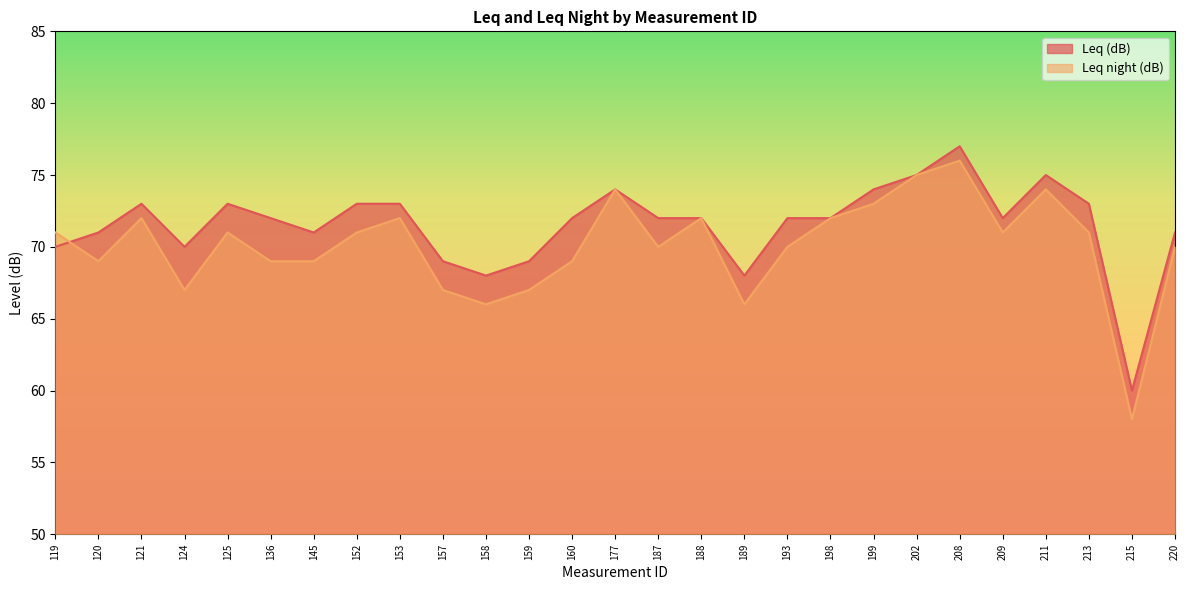

What value does the Leq night (dB) series have at 211, to the nearest 10?

70